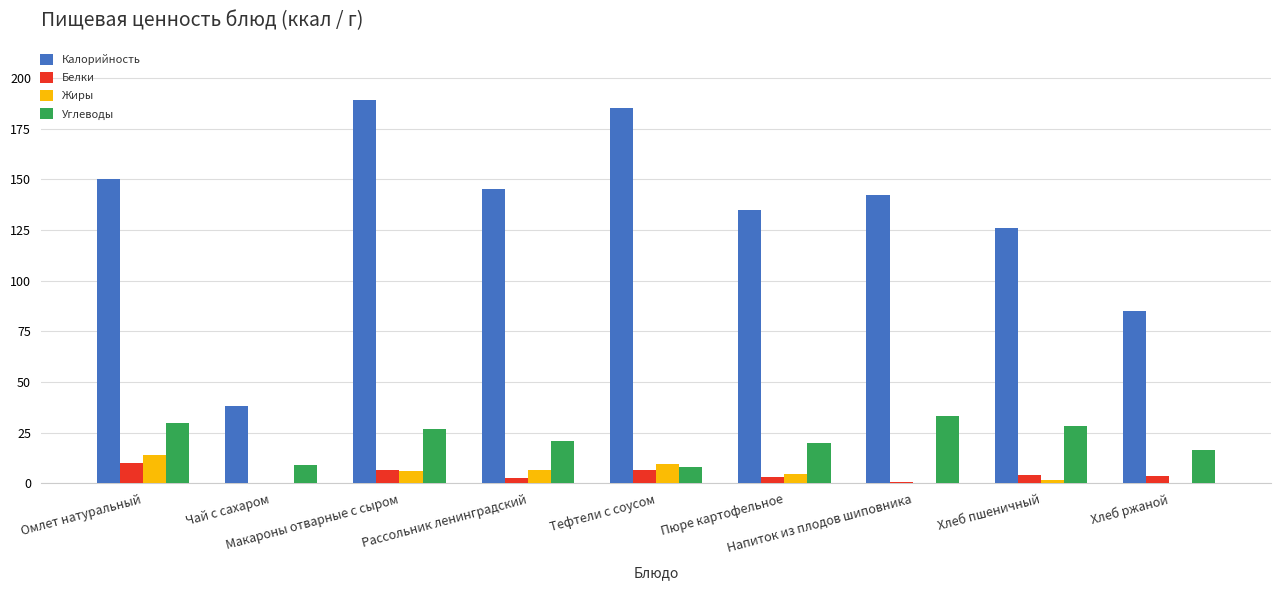

How many groups of bars are there?

9